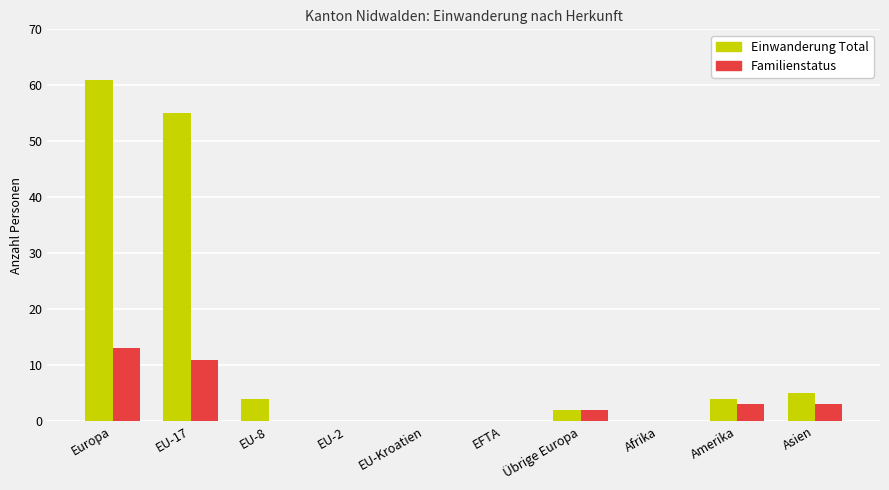

Reading right to left, list all the values displayed in this chart.

Einwanderung Total: 5	4	0	2	0	0	0	4	55	61
Familienstatus: 3	3	0	2	0	0	0	0	11	13